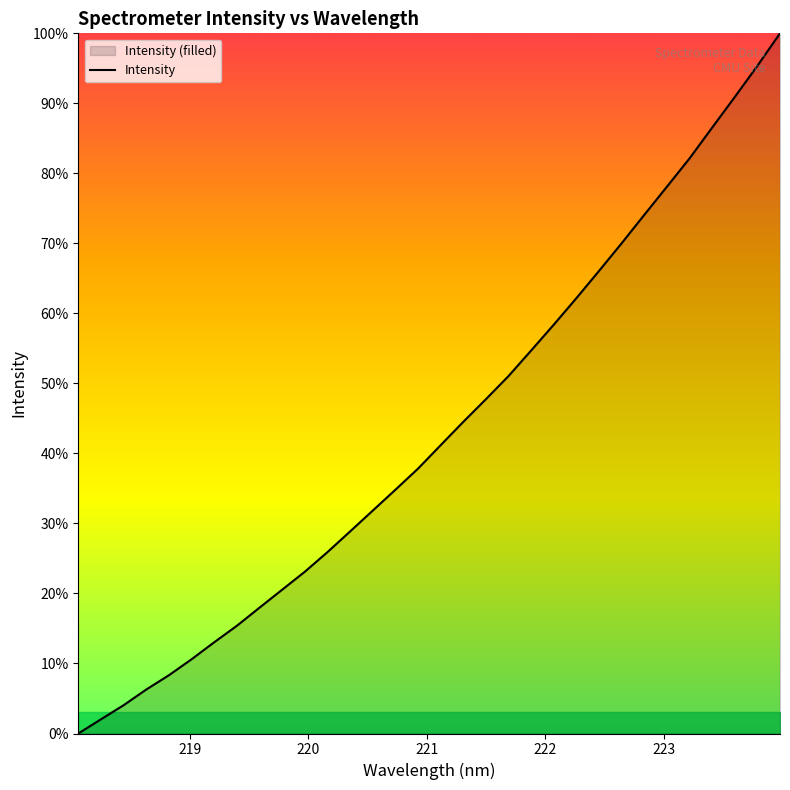

How many lines are shown in the chart?

1